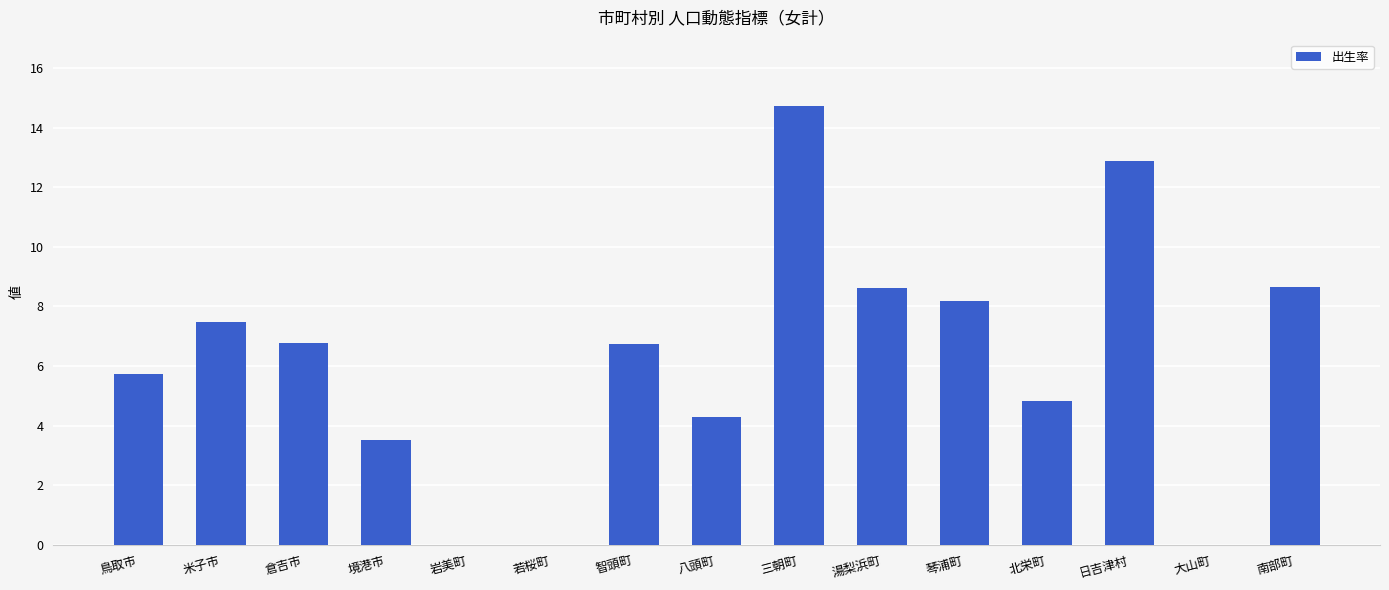

What is the maximum value shown in the chart?

14.7